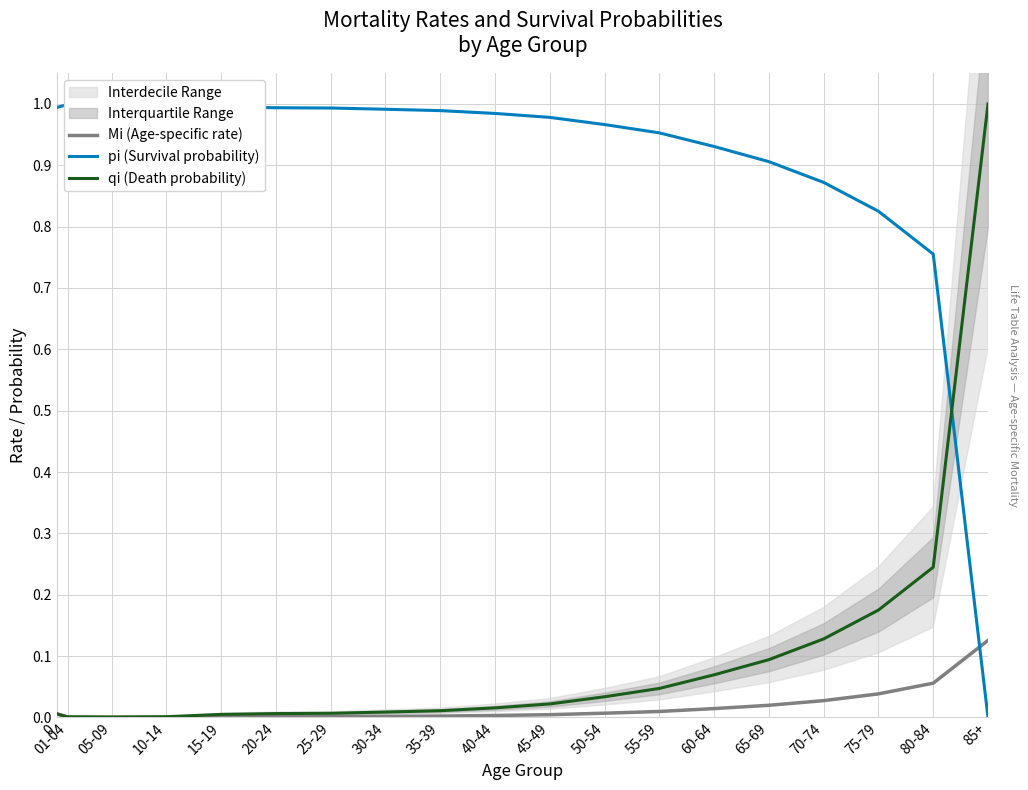

What is the spread (max minus min) of values at 60-64?

0.9